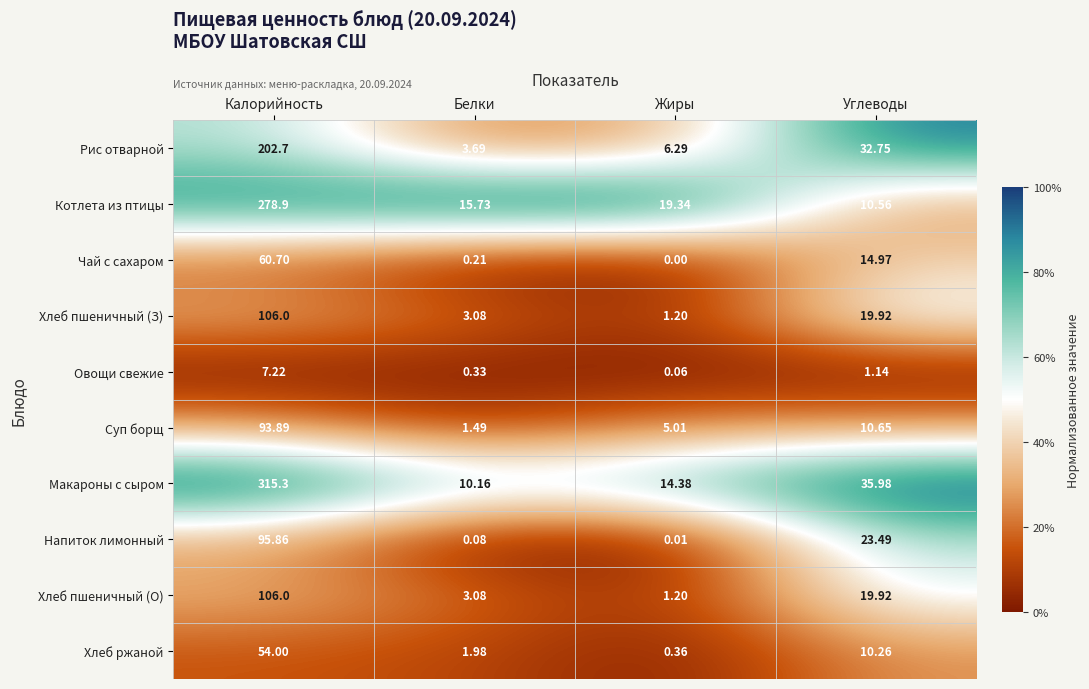

Which category has the lowest value across all series?

Жиры